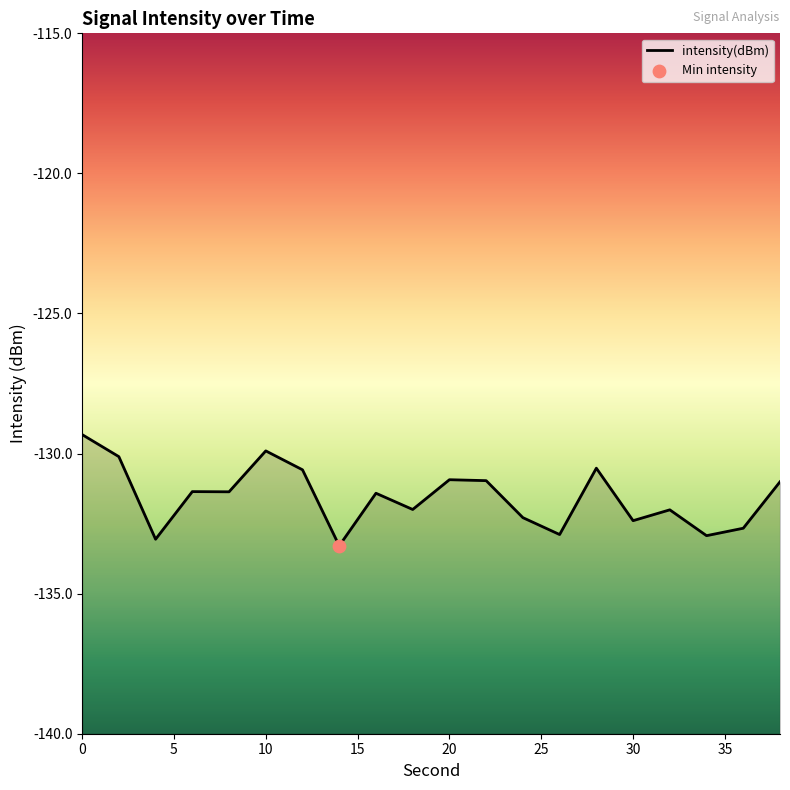

What is the change in value from 28 to 36?

-2.1